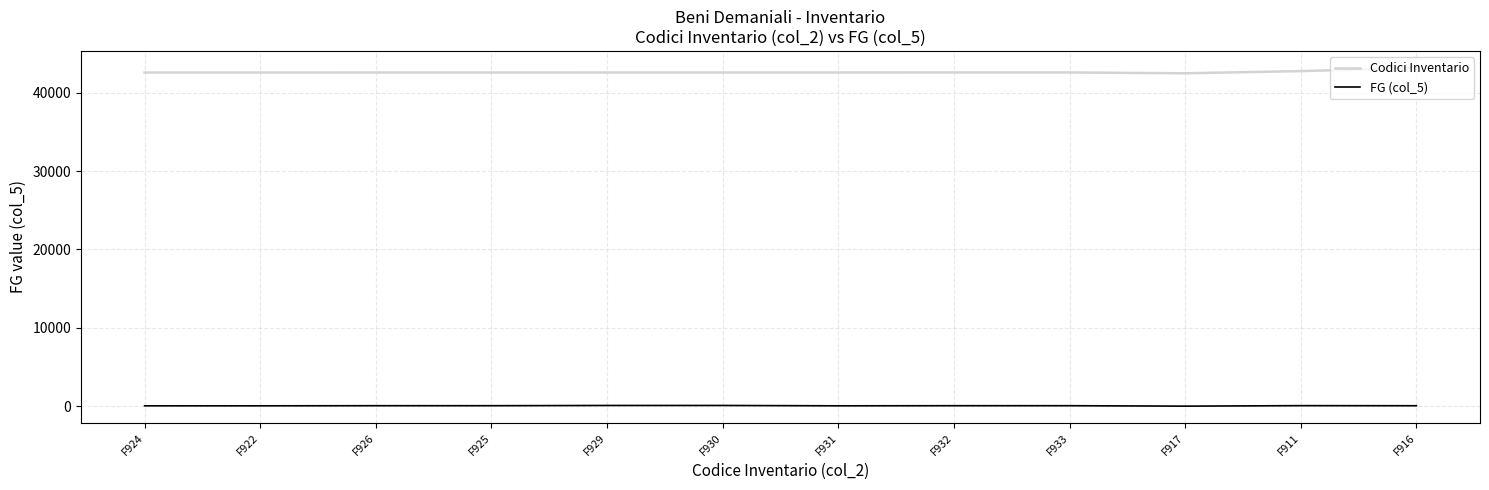

List the series in order of their overall mean, highest first.

Codici Inventario, FG (col_5)